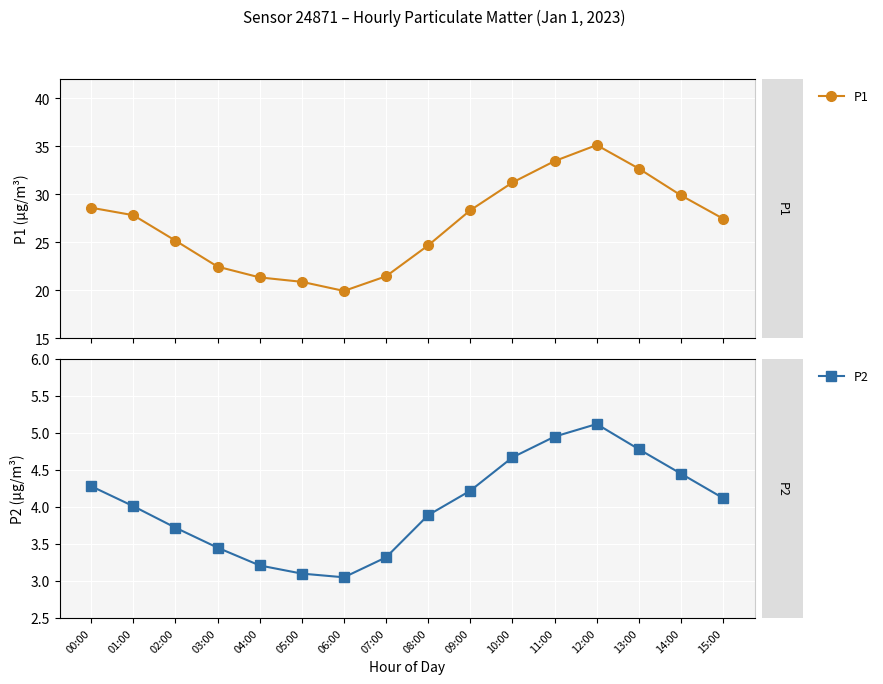

At which category does P1 reach its first local valley?

06:00